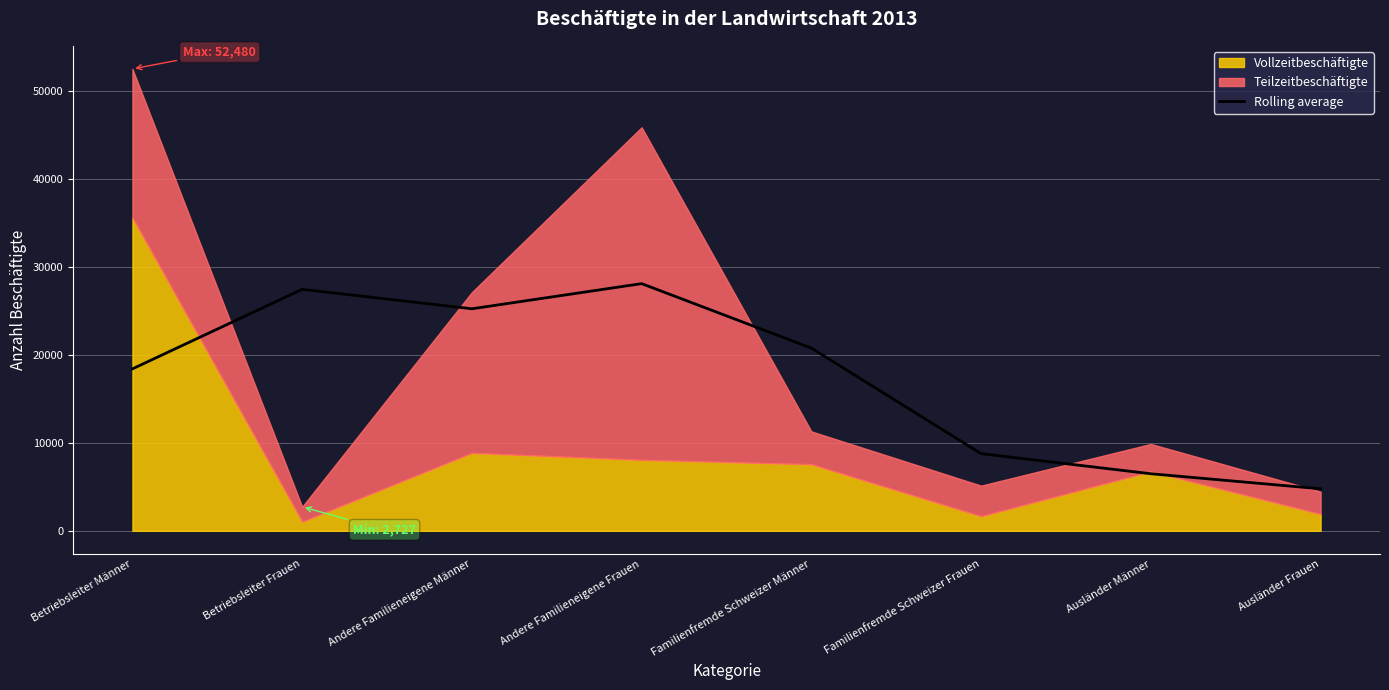

What is the maximum value for Rolling average?

28085.3